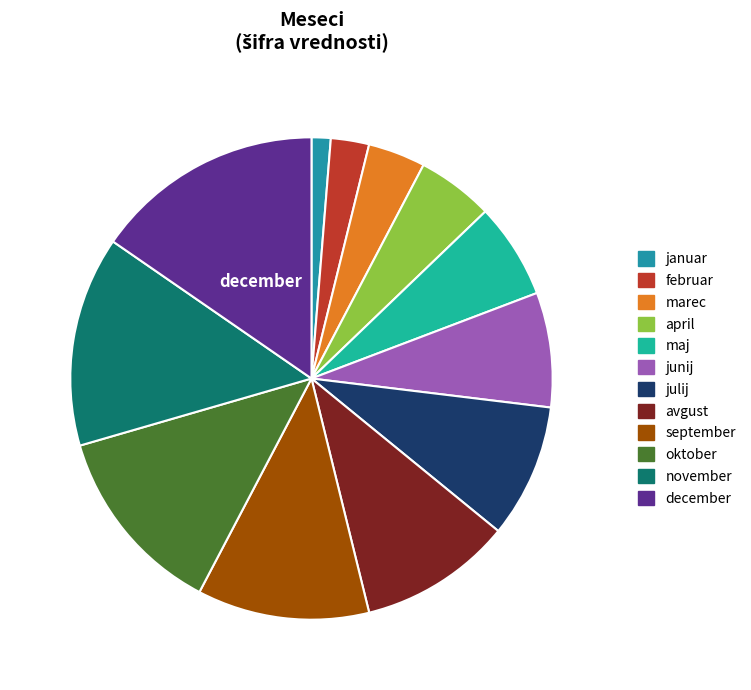

True or false: oktober accounts for 1% of the total.

False